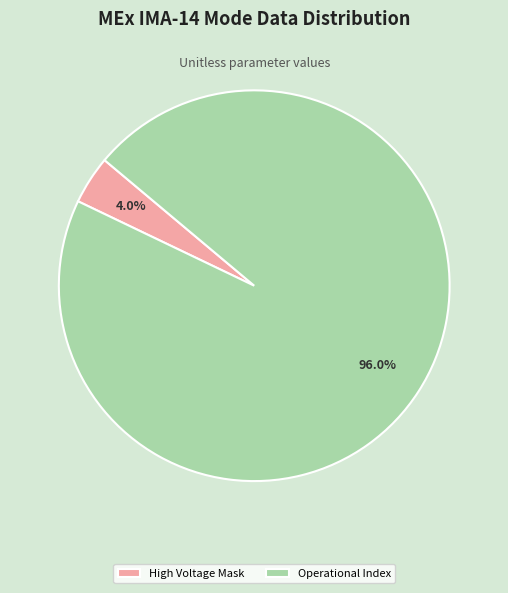

Rank the categories by value from highest to lowest.

Operational Index, High Voltage Mask